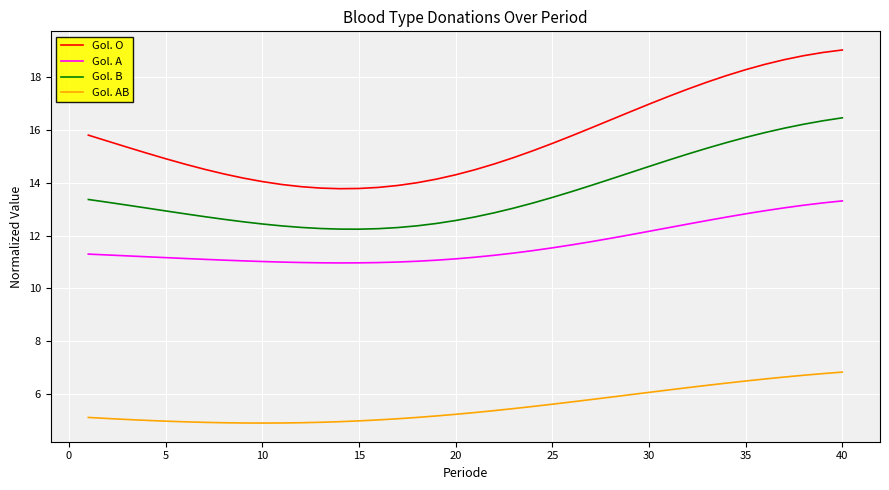

How many series are shown in this chart?

4